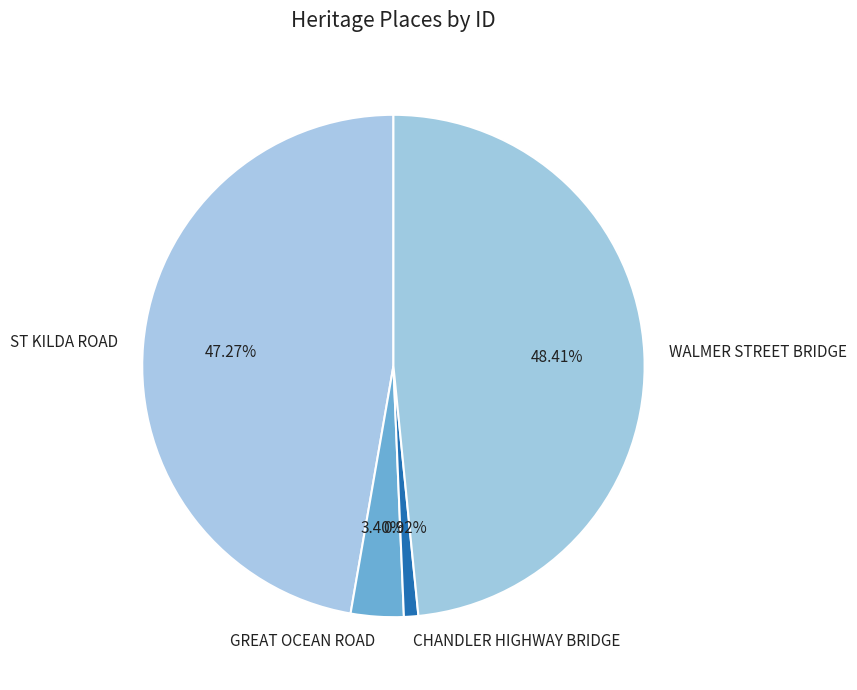

Rank the categories by value from lowest to highest.

CHANDLER HIGHWAY BRIDGE, GREAT OCEAN ROAD, ST KILDA ROAD, WALMER STREET BRIDGE